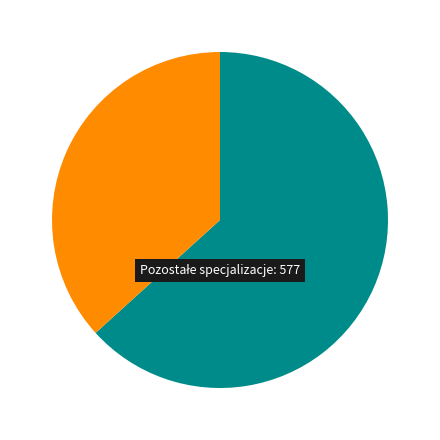

How many segments does this pie chart have?

2